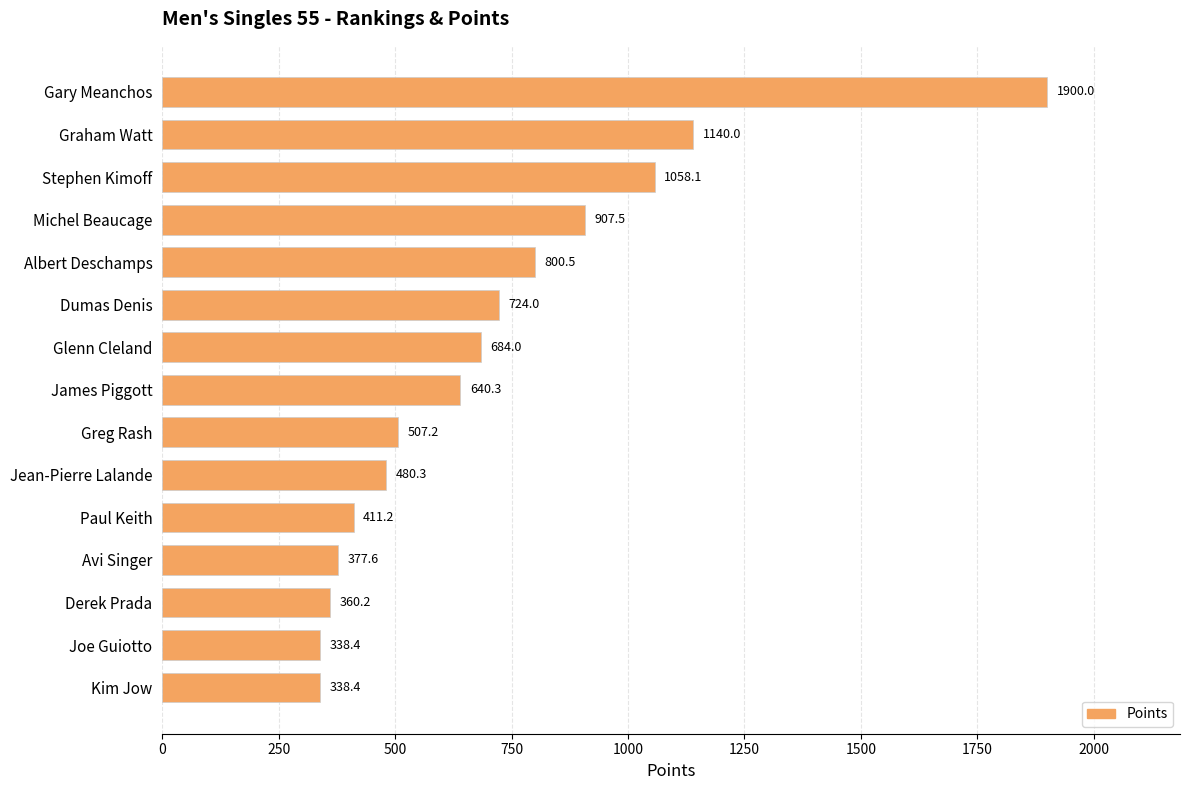

What is the minimum value shown in the chart?

338.4